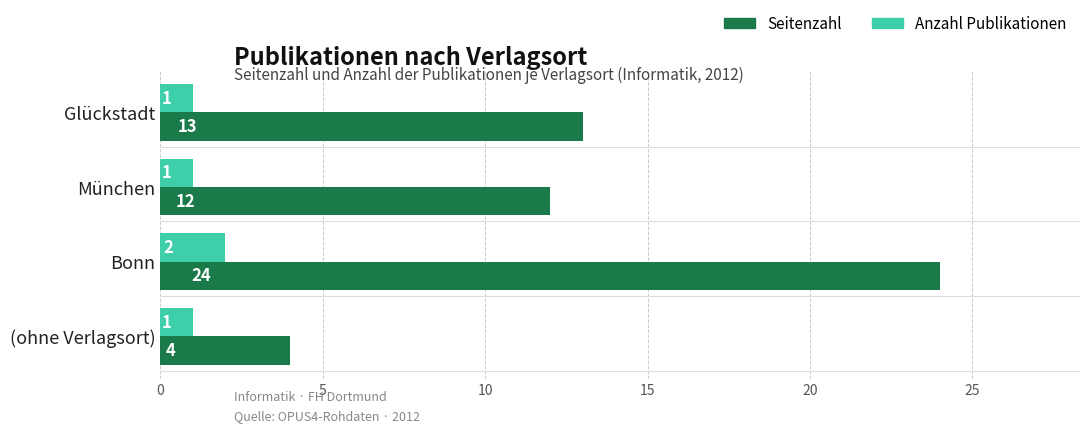

Rank the categories by Seitenzahl value from lowest to highest.

(ohne Verlagsort), München, Glückstadt, Bonn